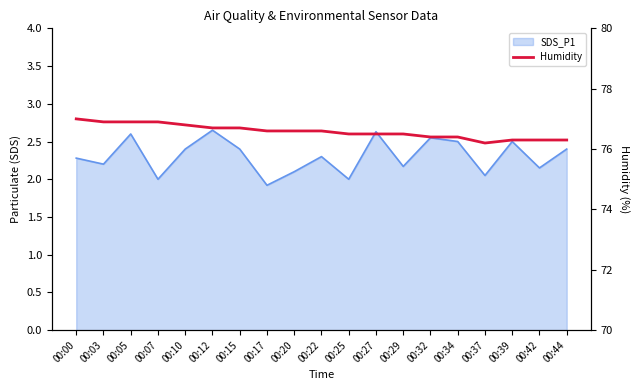

Between 00:27 and 00:39, which is larger?

00:27